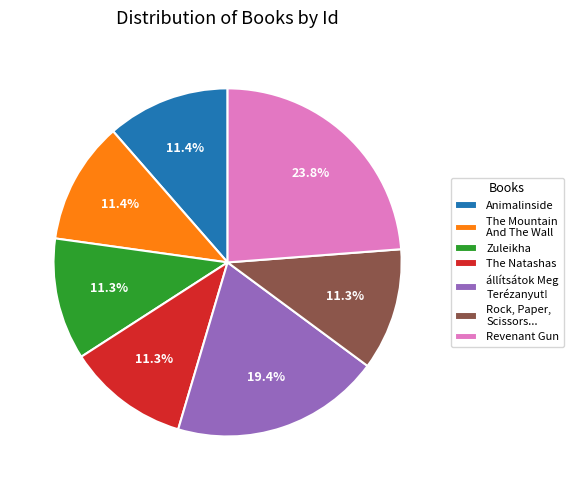

How many segments does this pie chart have?

7